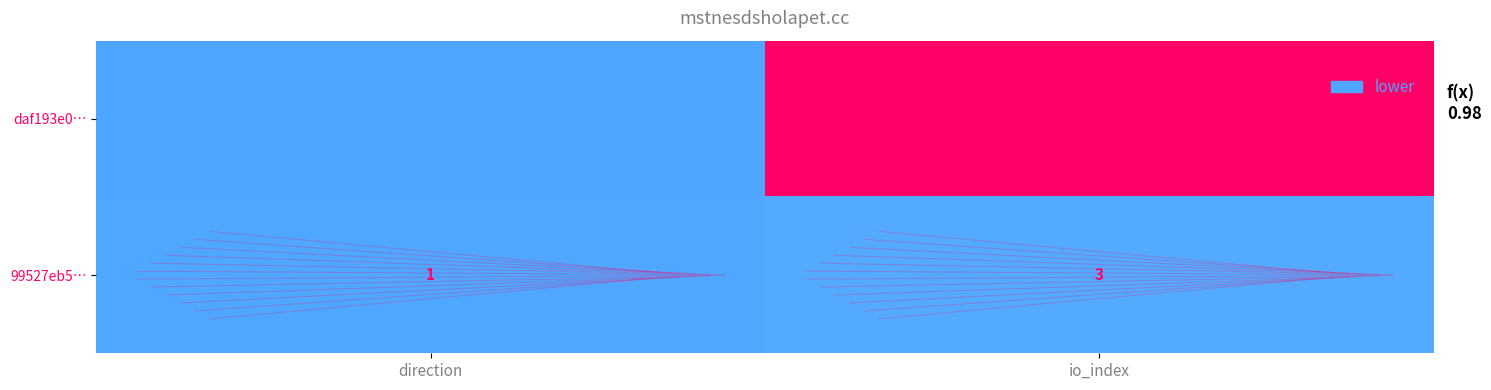

Which series changed the most between direction and io_index?

daf193e0…